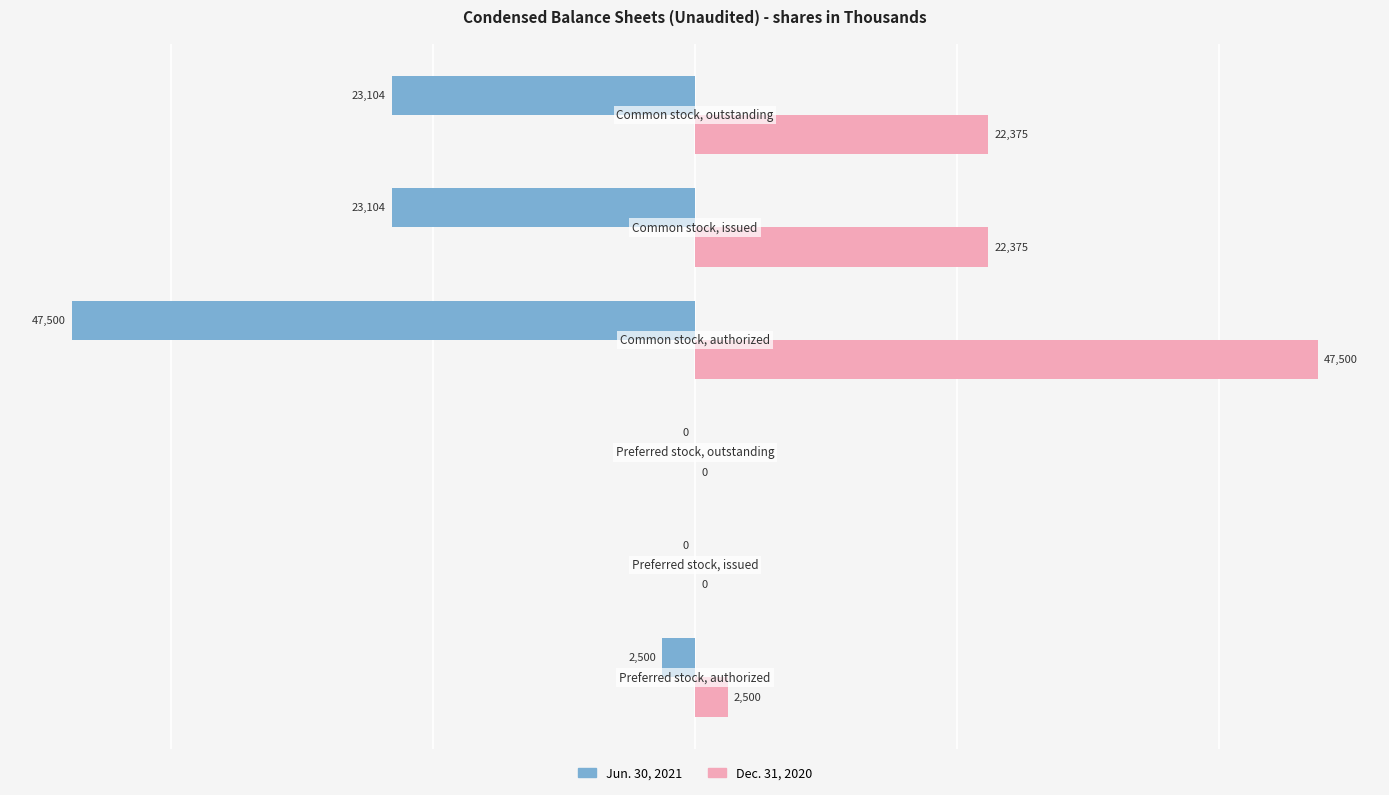

Which series has the largest total across all categories?

Dec. 31, 2020